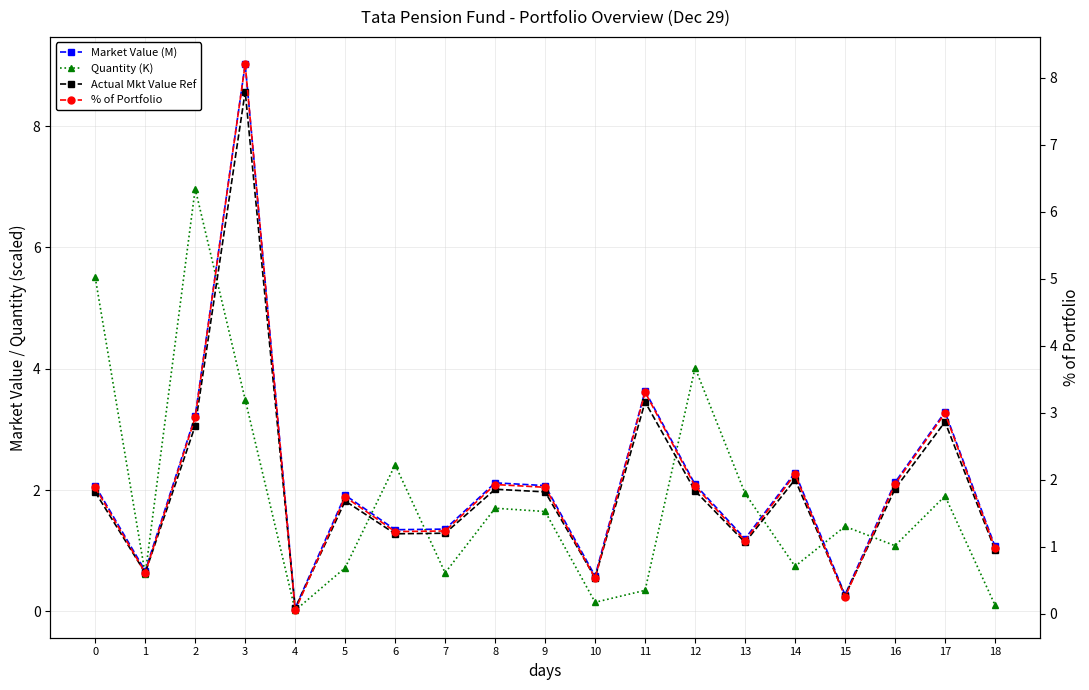

What are all the series names shown in the legend?

Market Value (M), Quantity (K), Actual Mkt Value Ref, % of Portfolio